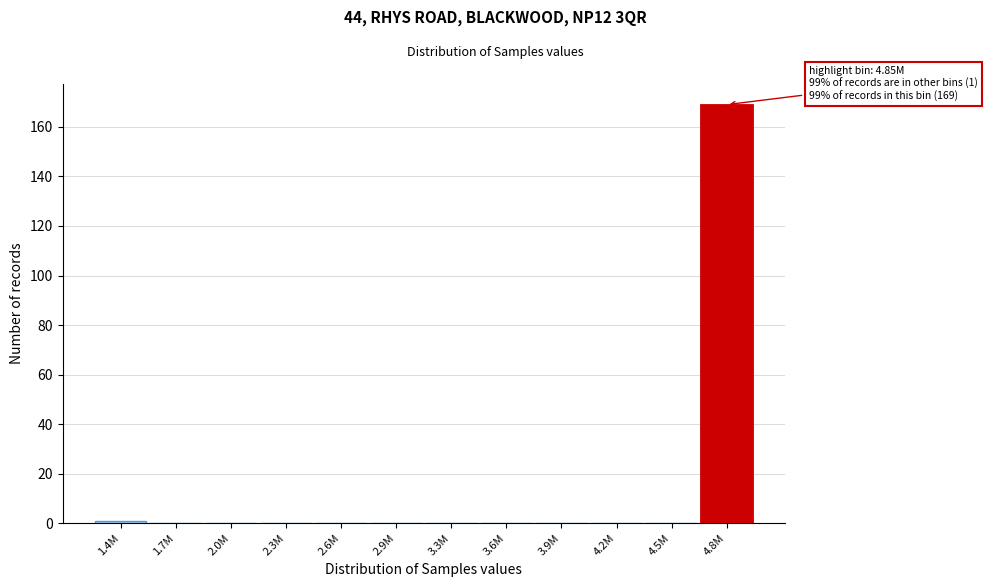

Reading left to right, what are all the values shown in this chart?

1.4M=1	1.7M=0	2.0M=0	2.3M=0	2.6M=0	2.9M=0	3.3M=0	3.6M=0	3.9M=0	4.2M=0	4.5M=0	4.8M=169